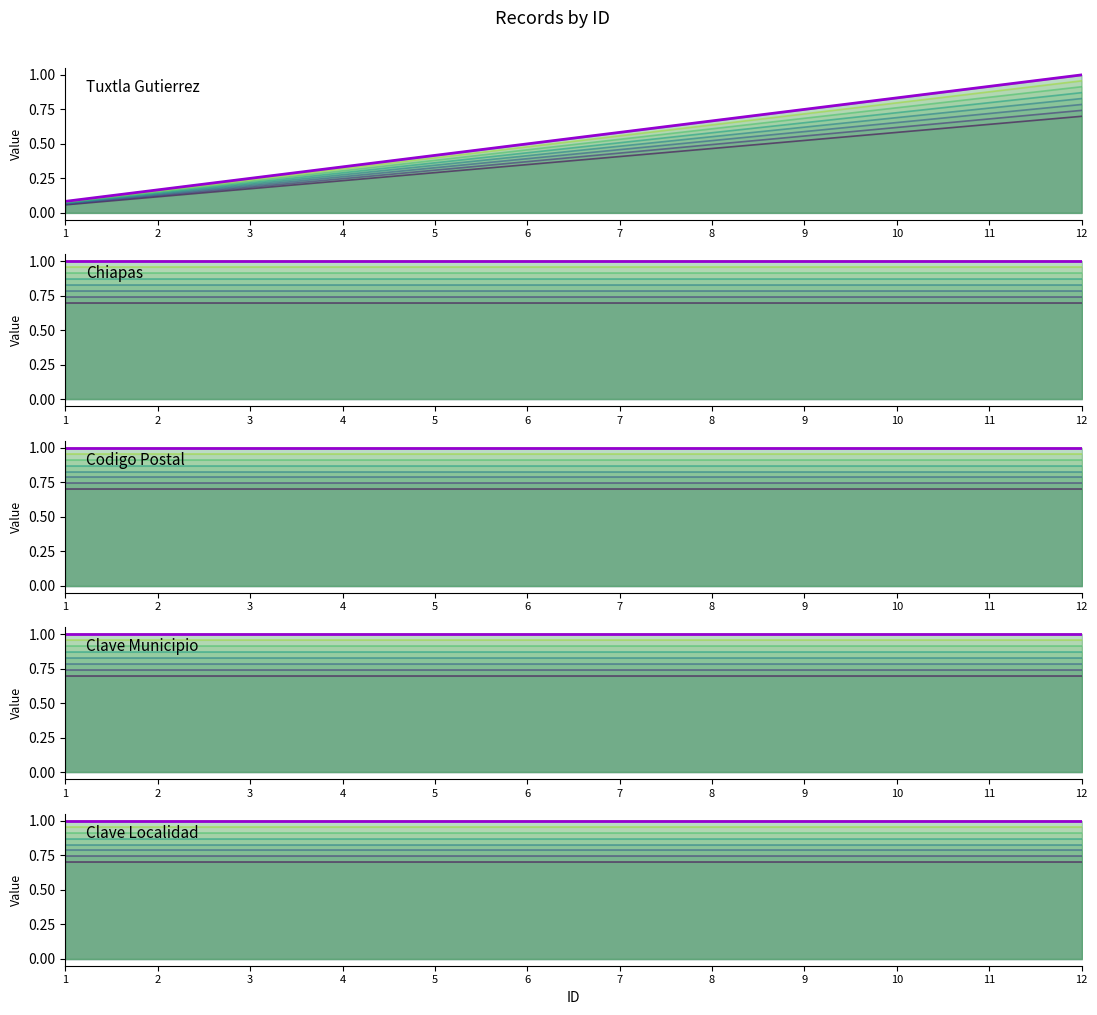

Reading right to left, transcribe all the data shown in this chart.

Tuxtla Gutierrez: 1.0	0.9	0.8	0.8	0.7	0.6	0.5	0.4	0.3	0.2	0.2	0.1
Chiapas: 1.0	1.0	1.0	1.0	1.0	1.0	1.0	1.0	1.0	1.0	1.0	1.0
Codigo Postal: 1.0	1.0	1.0	1.0	1.0	1.0	1.0	1.0	1.0	1.0	1.0	1.0
Clave Municipio: 1.0	1.0	1.0	1.0	1.0	1.0	1.0	1.0	1.0	1.0	1.0	1.0
Clave Localidad: 1.0	1.0	1.0	1.0	1.0	1.0	1.0	1.0	1.0	1.0	1.0	1.0